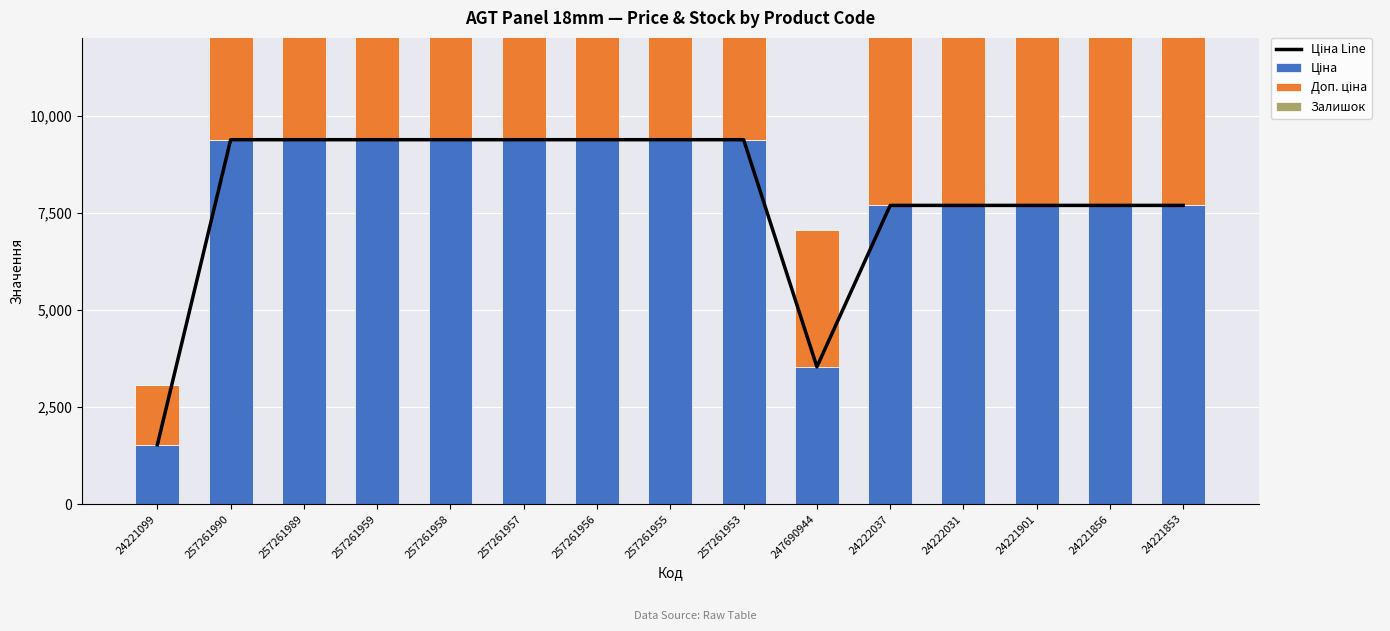

What is the minimum value for Ціна?

1526.8